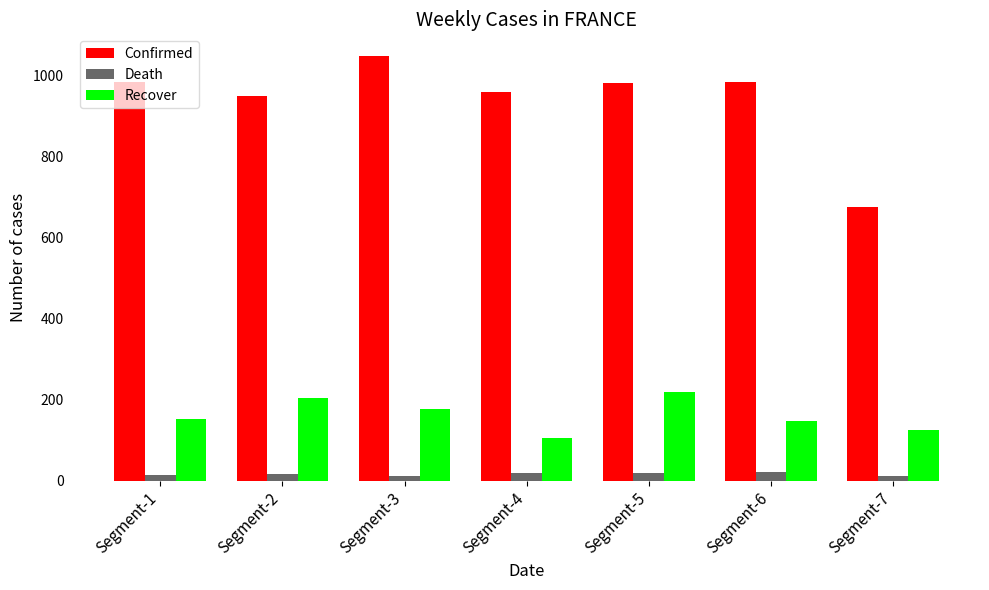

True or false: Confirmed has a value of 1503.0 at Segment-1.

False